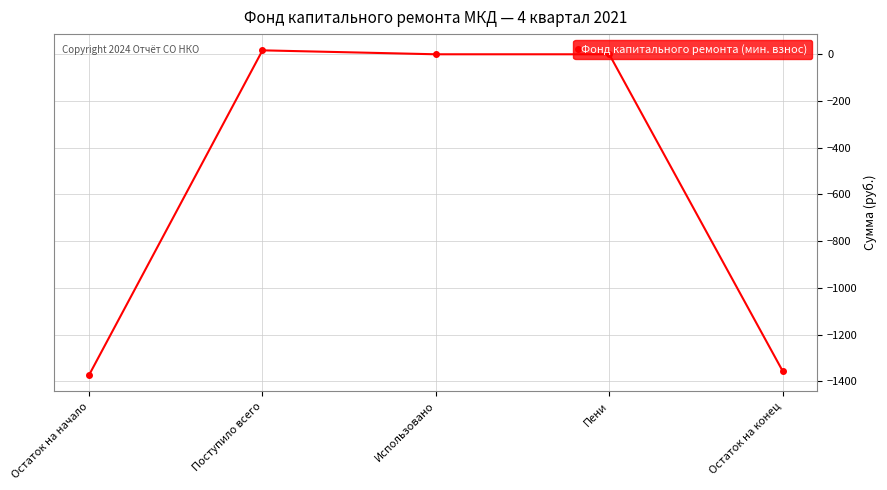

Is it true that the value at Пени is -864.3?

False